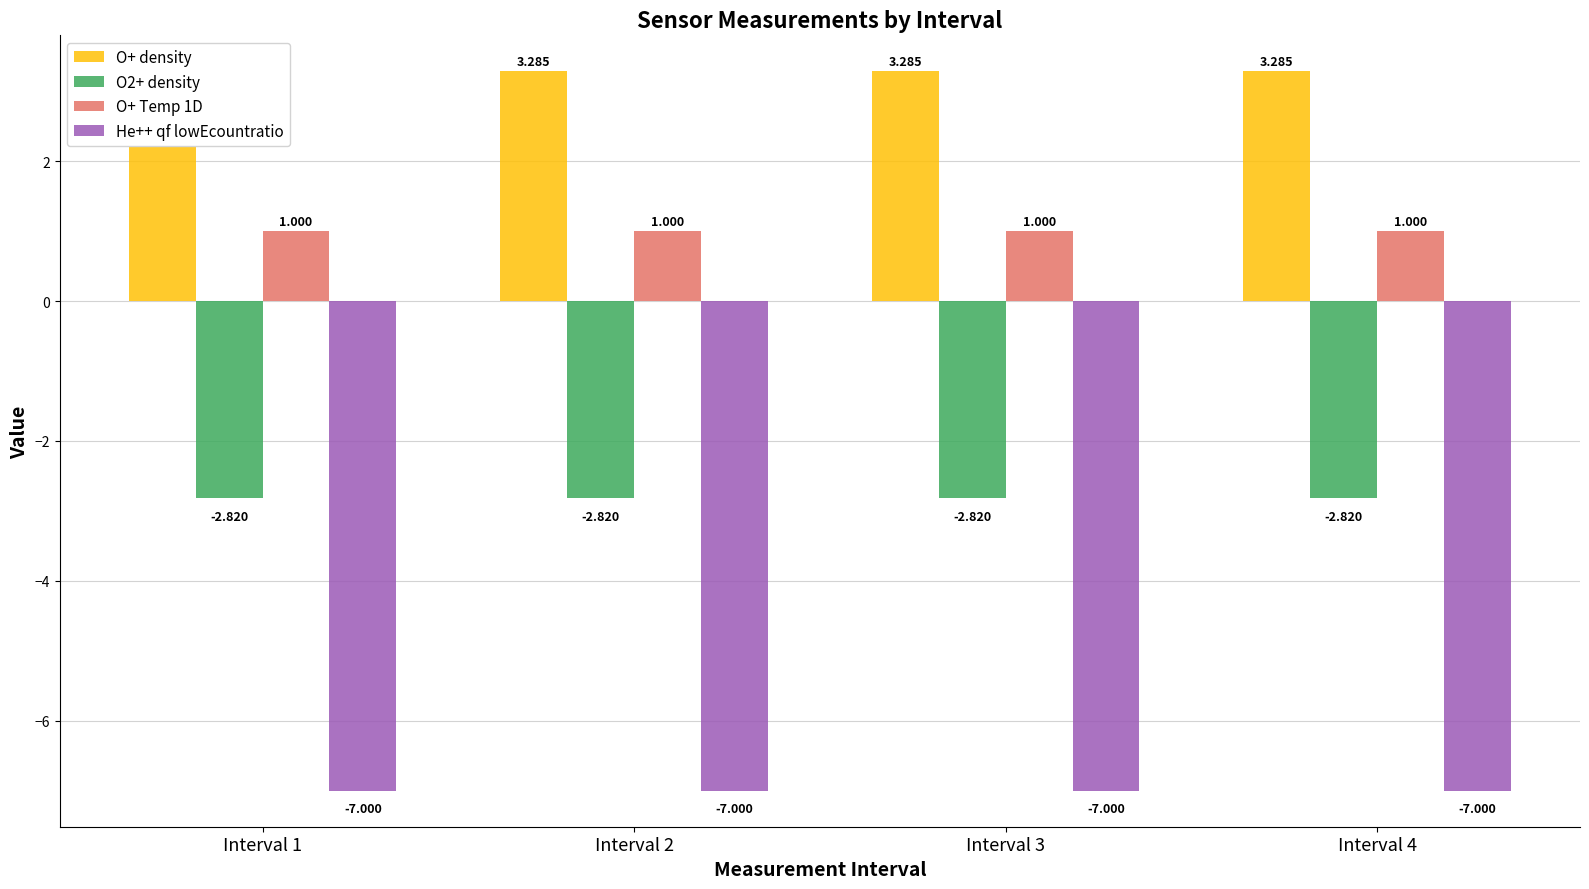

The O+ Temp 1D series shows 1.0 at Interval 4. True or false?

True